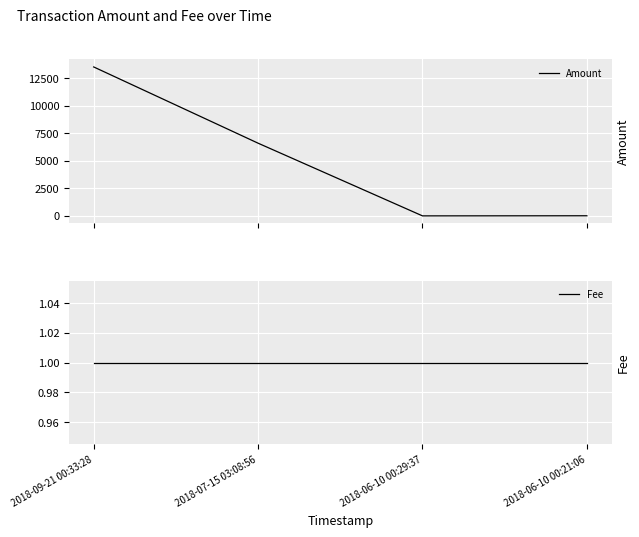

Is it true that Amount equals 8376 at 2018-09-21 00:33:28?

False